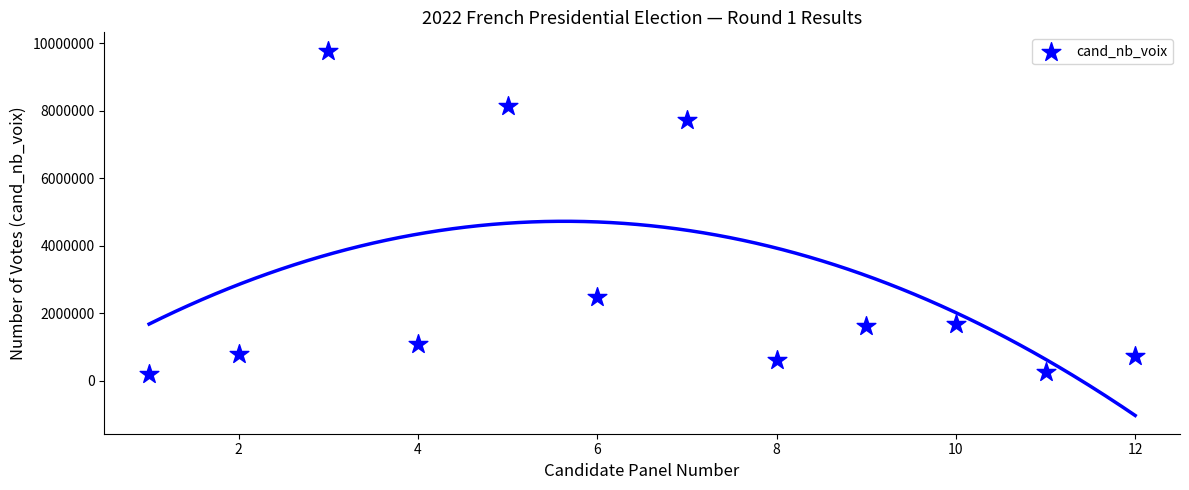

What is the average Y value?

2928593